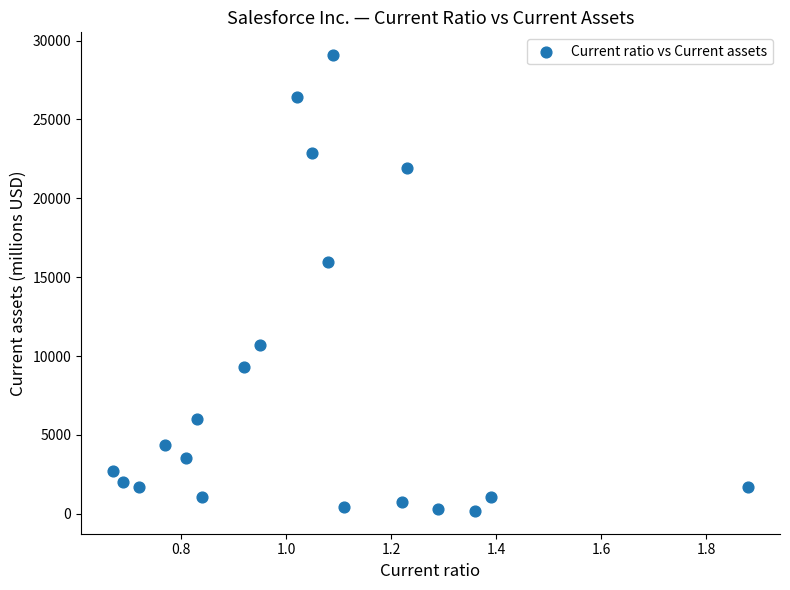

What Y value in the scatter plot is closest to 14626?

15963